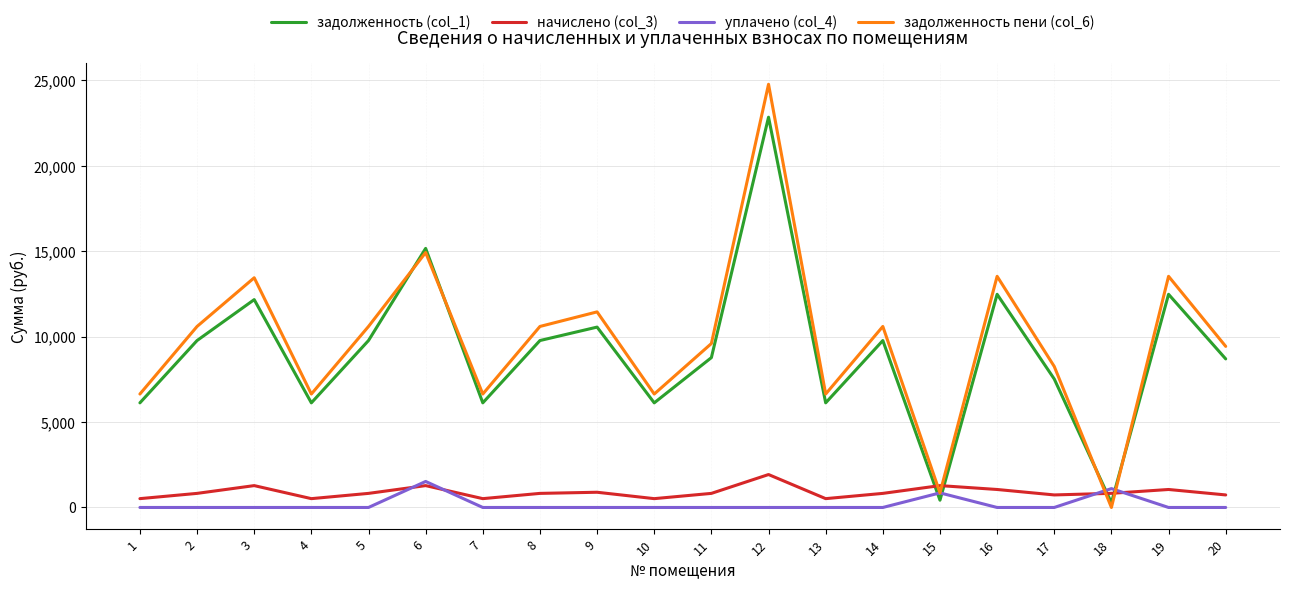

Is this an area chart (filled region under the line)?

No